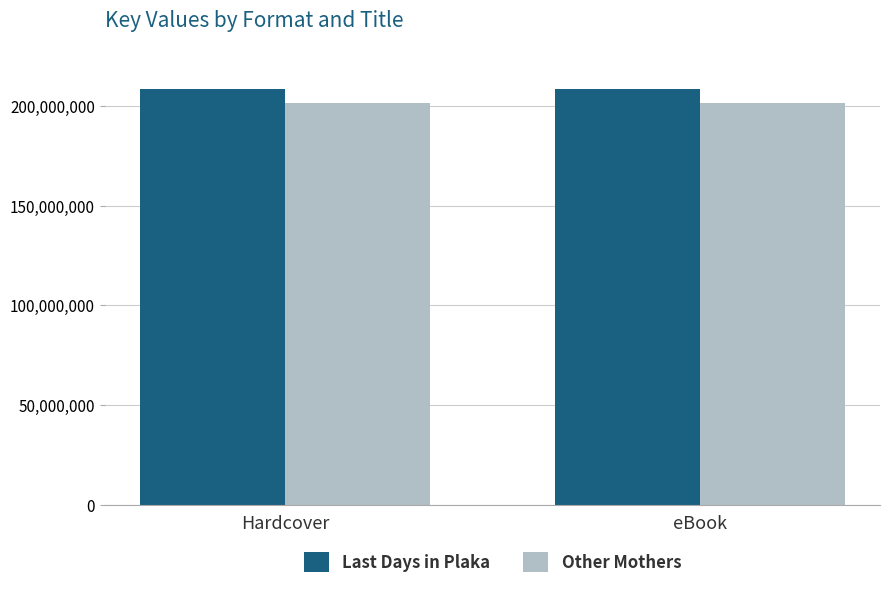

Read the Other Mothers value at eBook.

201572380